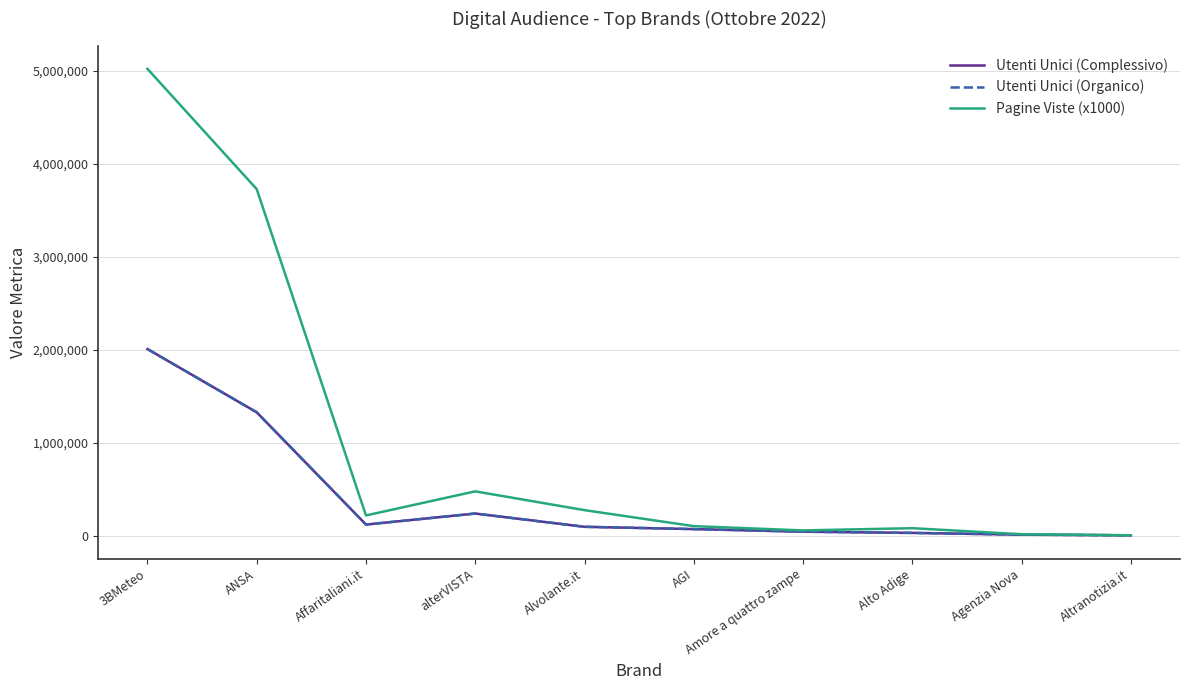

Which has a higher value, AGI or Affaritaliani.it?

Affaritaliani.it